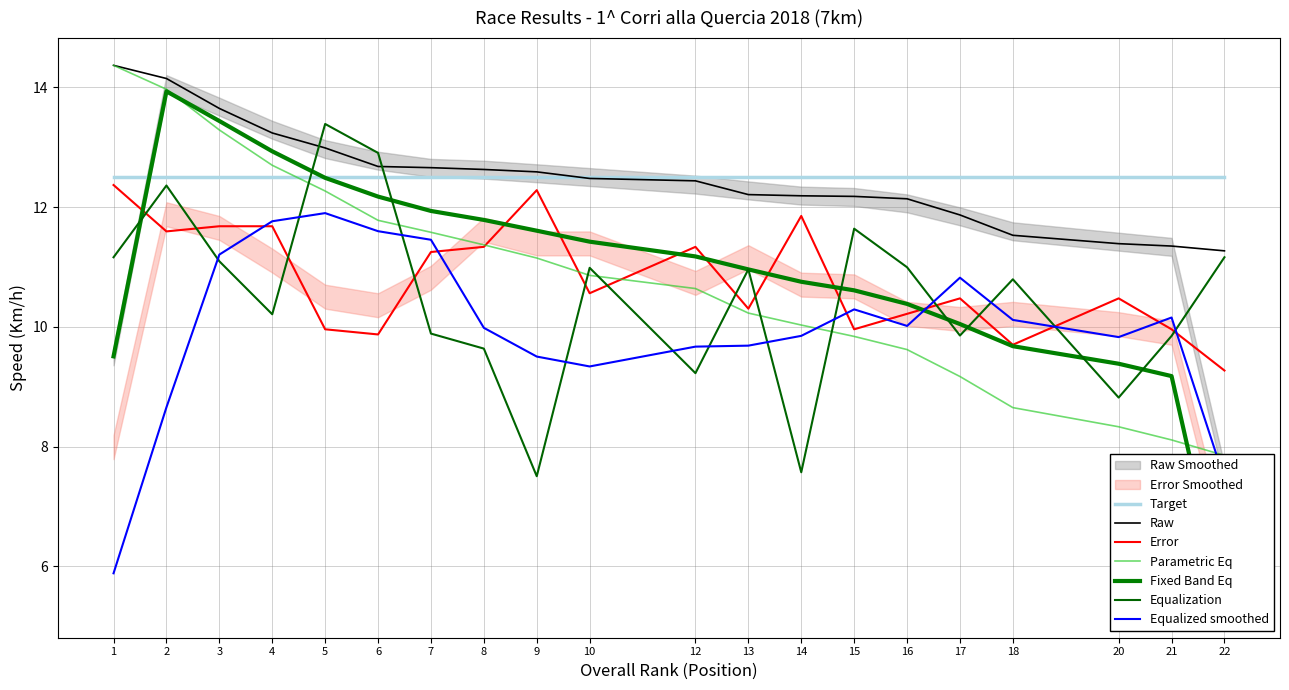

What is the difference between the maximum and minimum values in the Overall Rank series?

6.5